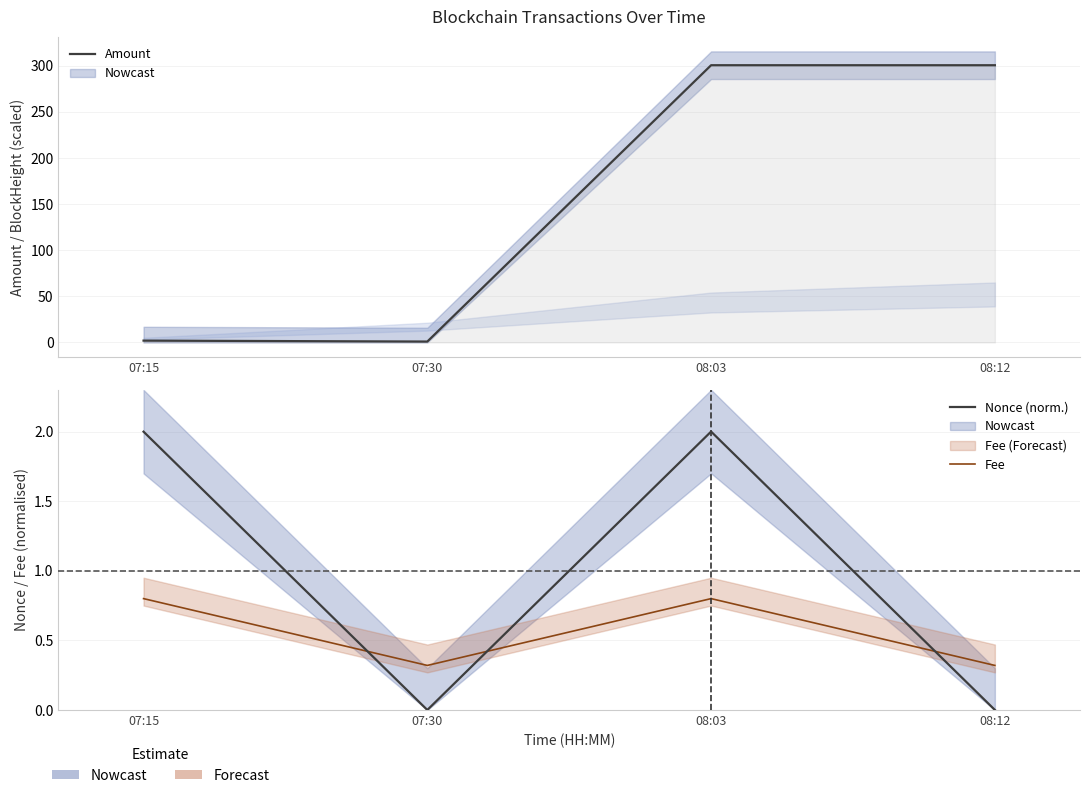

Which category has the highest value across all series?

08:03